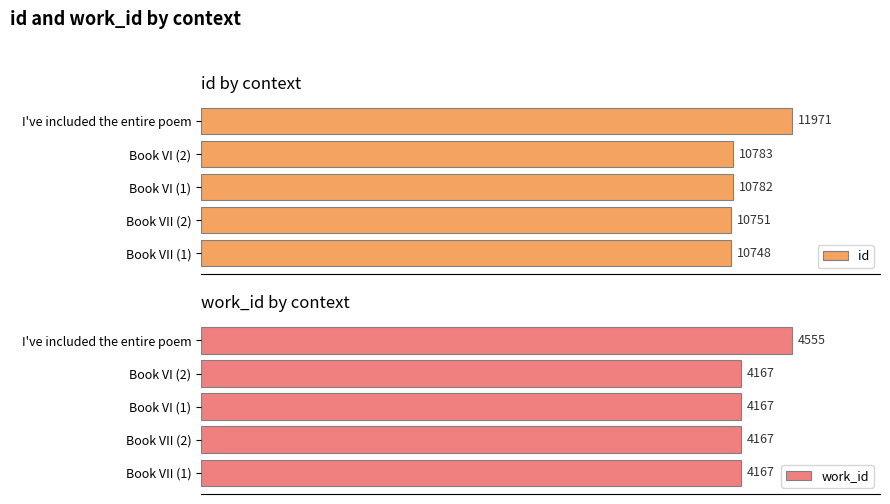

Which series has the widest spread of values?

id